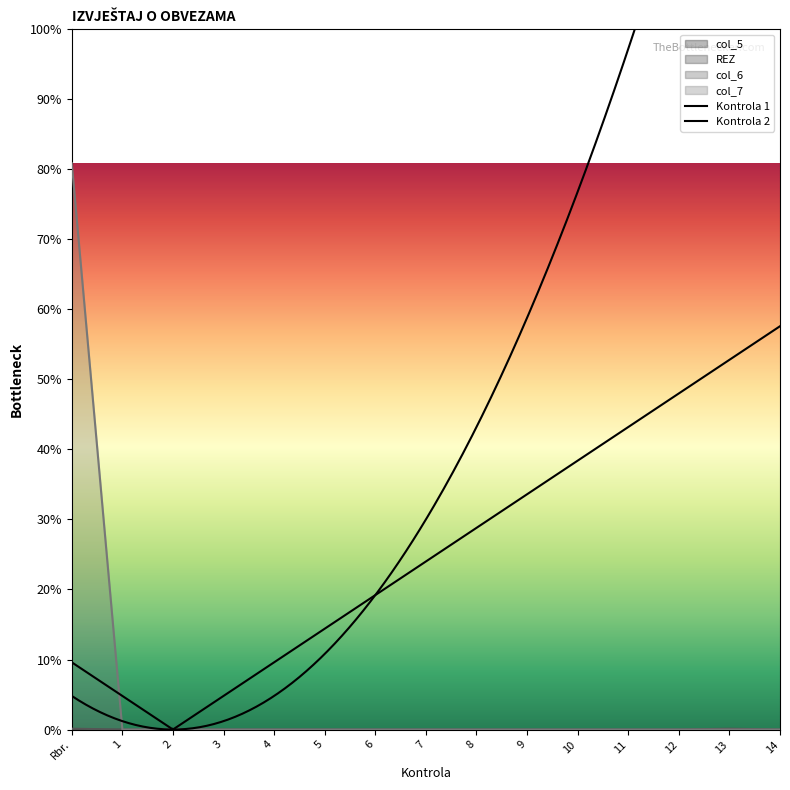

At which label does col_6 reach its peak?

Rbr.